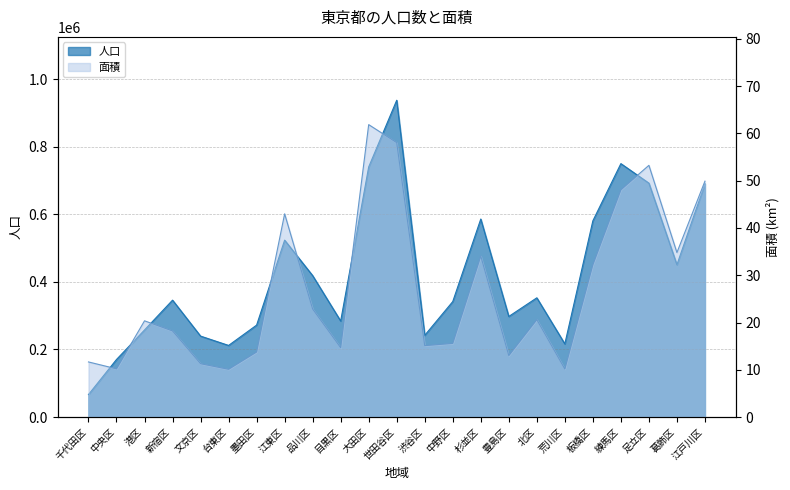

How many interior local peaks does the 面積 series have?

6